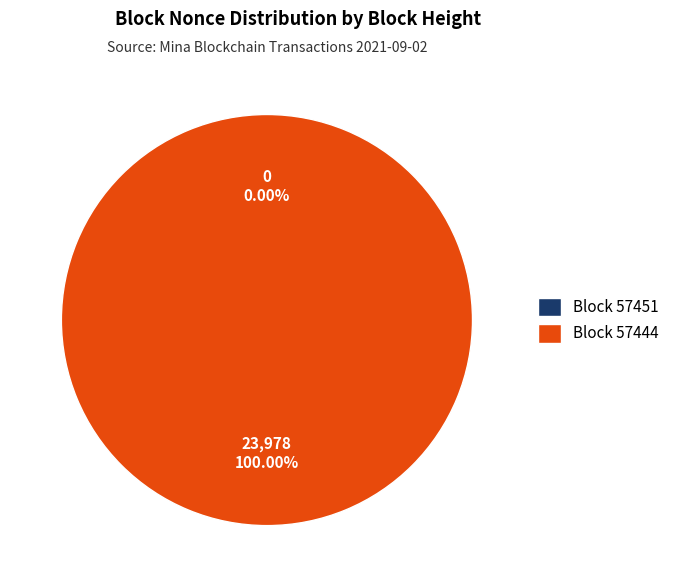

What is the majority slice?

57444